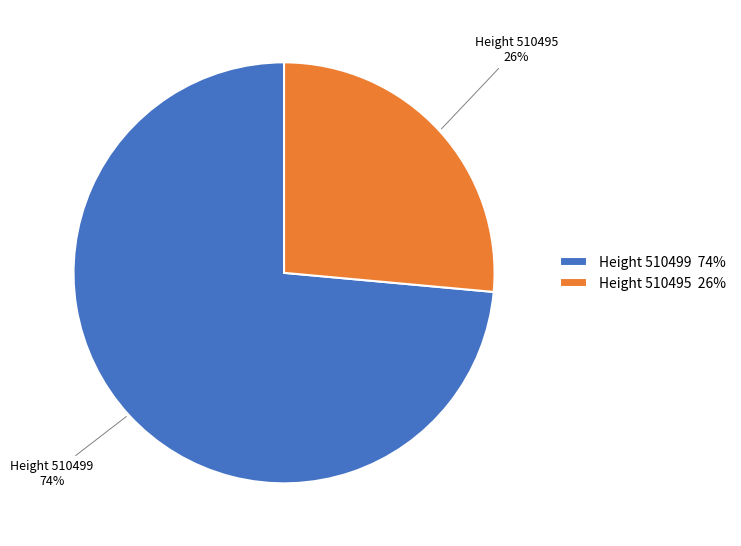

Is there any slice that represents more than half of the pie?

Yes